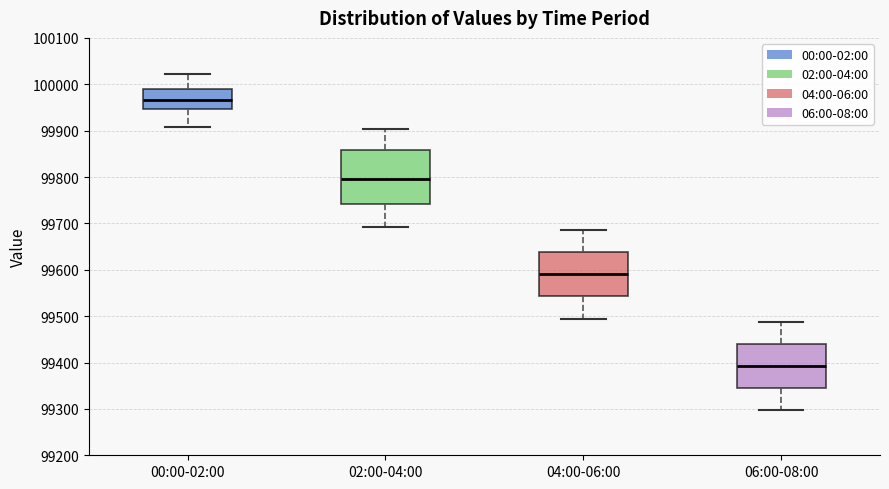

Which box is the tallest, from its lower edge to its upper edge?

02:00-04:00